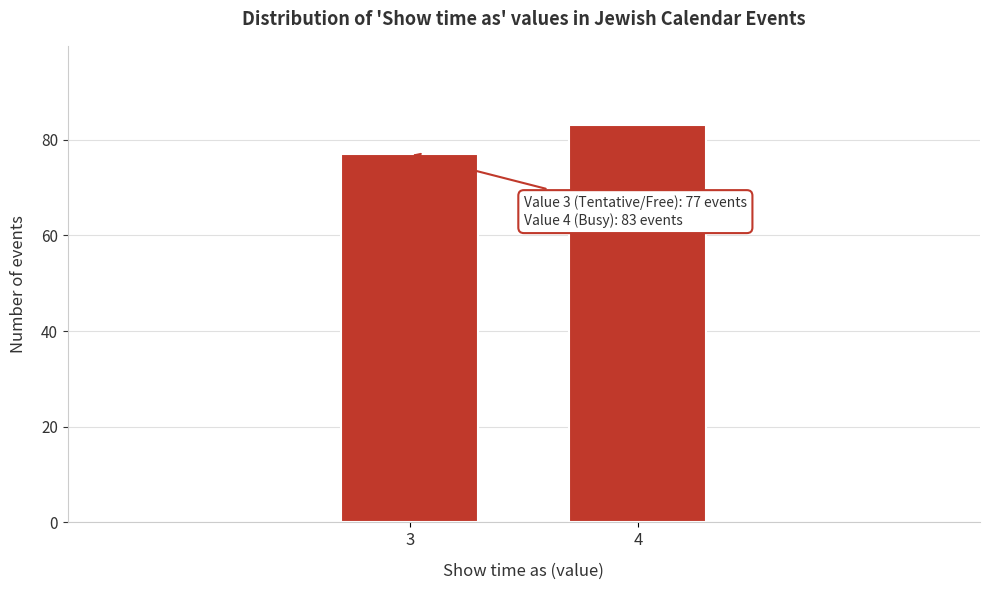

Reading left to right, transcribe all the data shown in this chart.

77	83